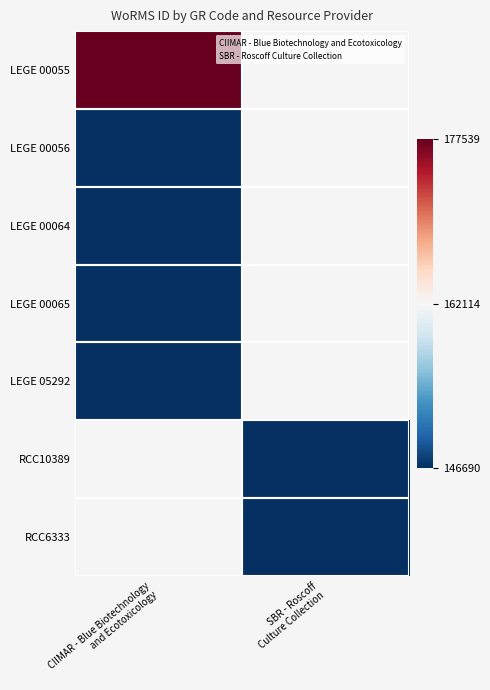

What is the difference between the highest and lowest values at CIIMAR - Blue Biotechnology
and Ecotoxicology?

30849.0